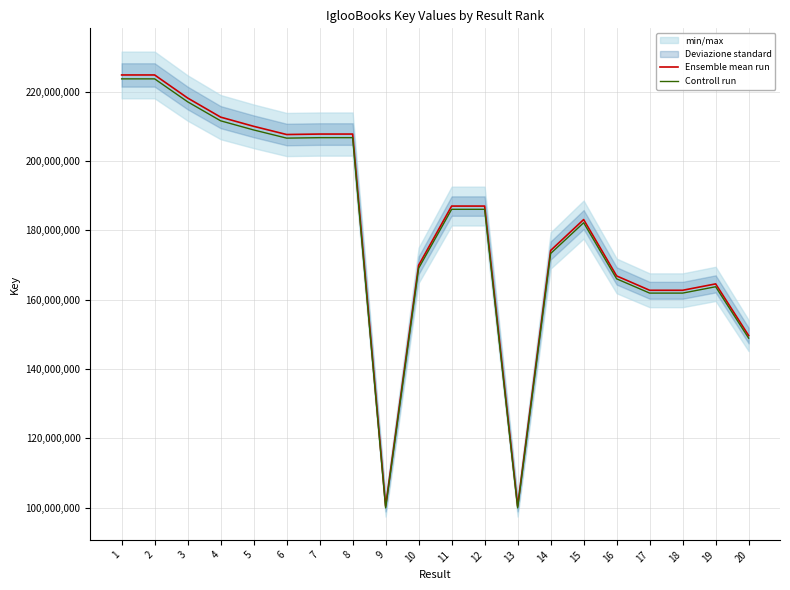

What is the value of the Controll run point at the 14th from the left?

173308798.5